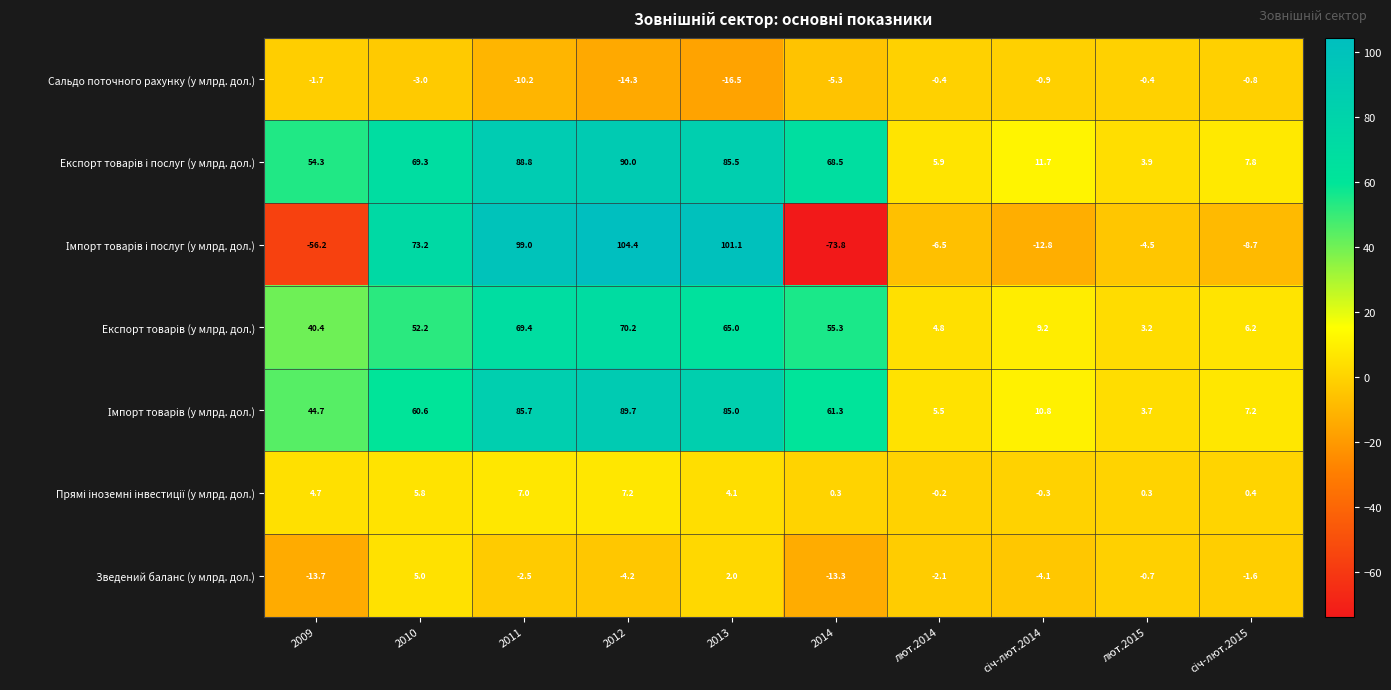

At how many categories does at least one series exceed 84?

3